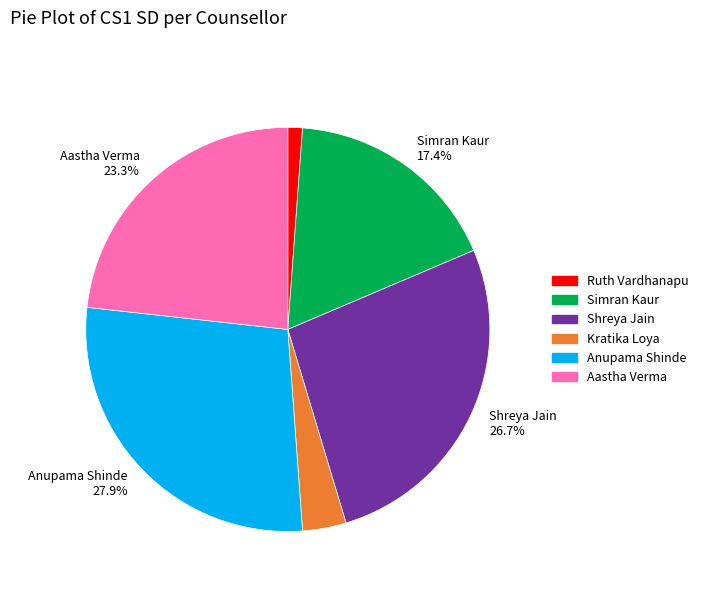

What is the largest slice in the pie chart?

Anupama Shinde